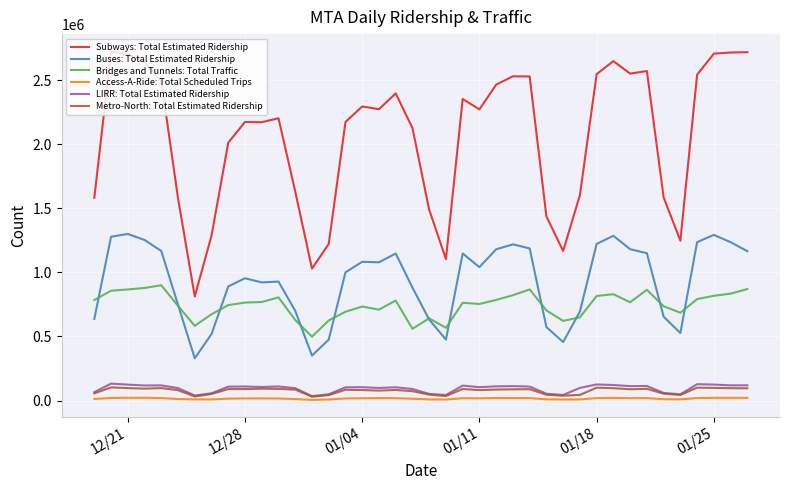

Which series has the largest total across all categories?

Subways: Total Estimated Ridership